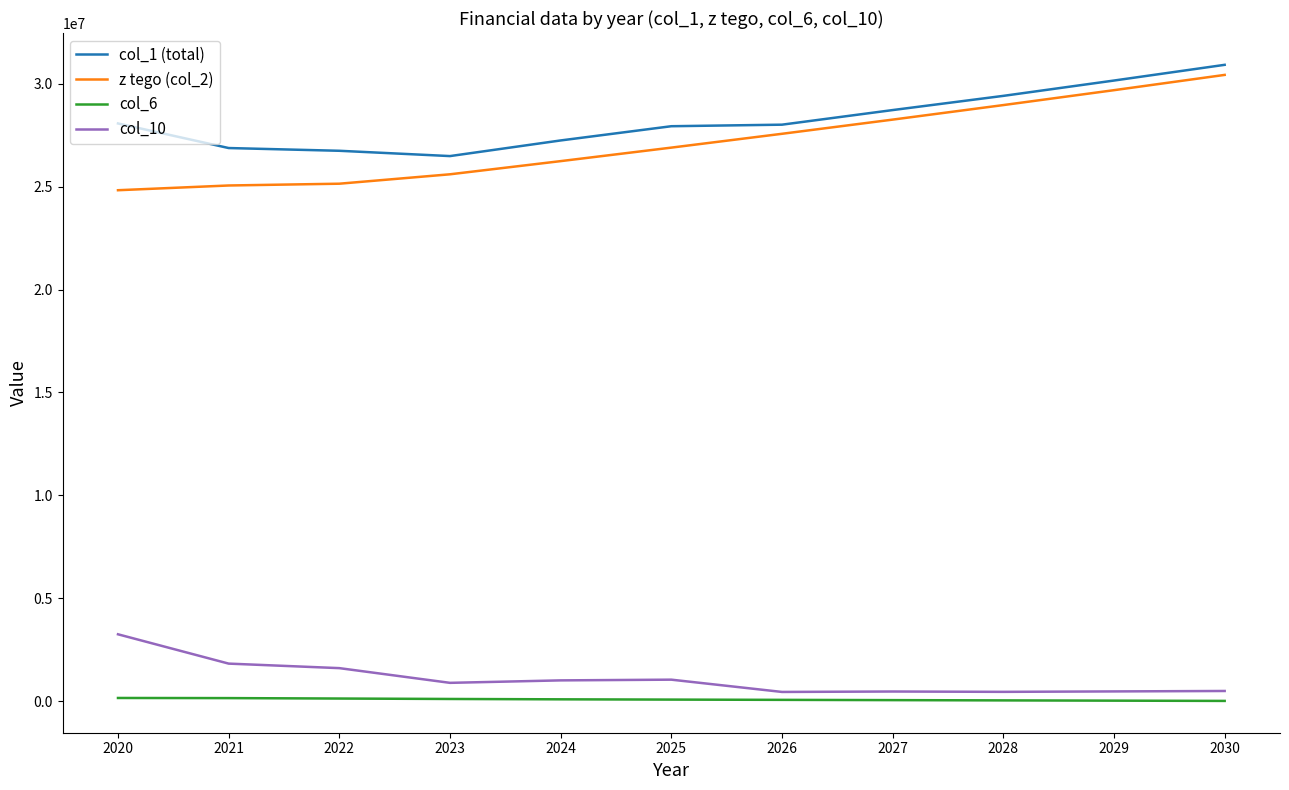

What is the sum of the col_10 values at 2025 and 2022?

2639850.0